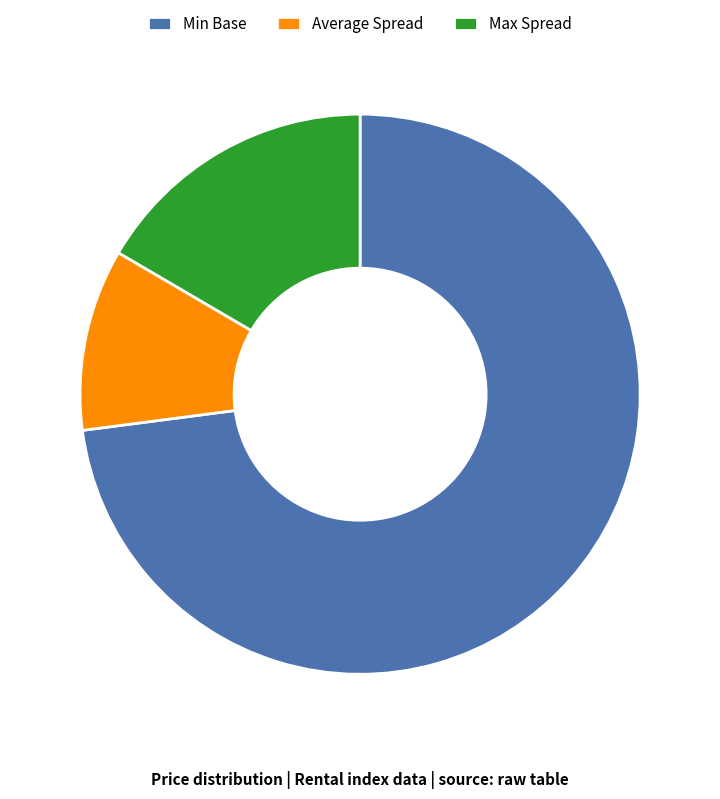

Is there any slice that represents more than half of the pie?

Yes